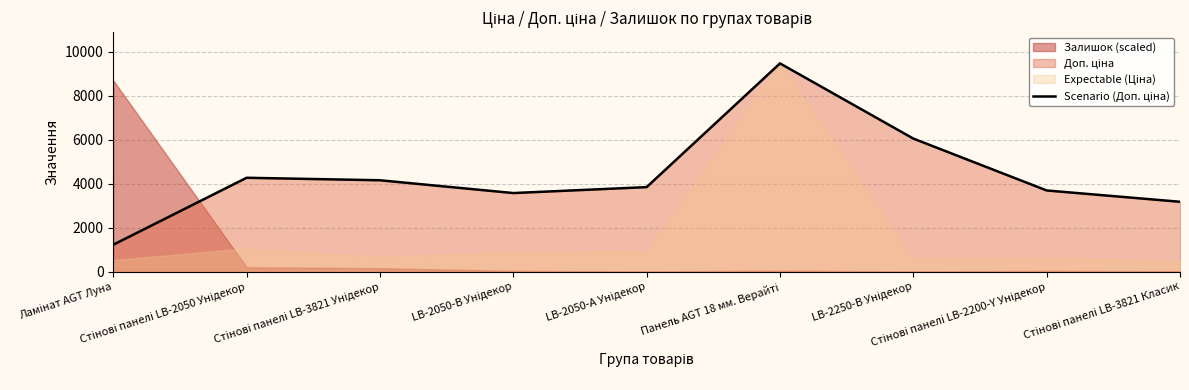

What is the maximum value shown in the chart?

9480.1